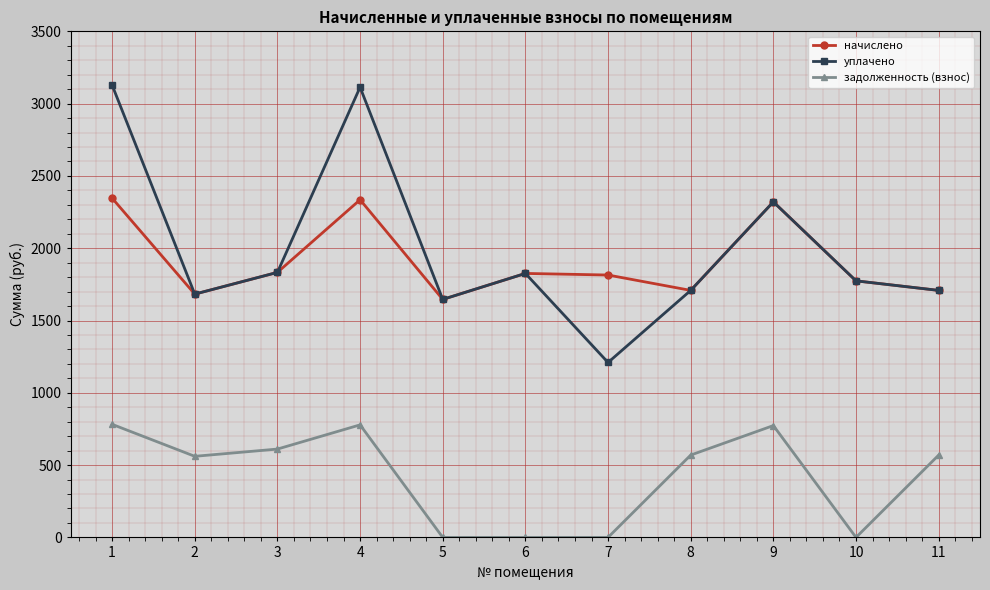

What is the total value across all series at 9?

5414.7